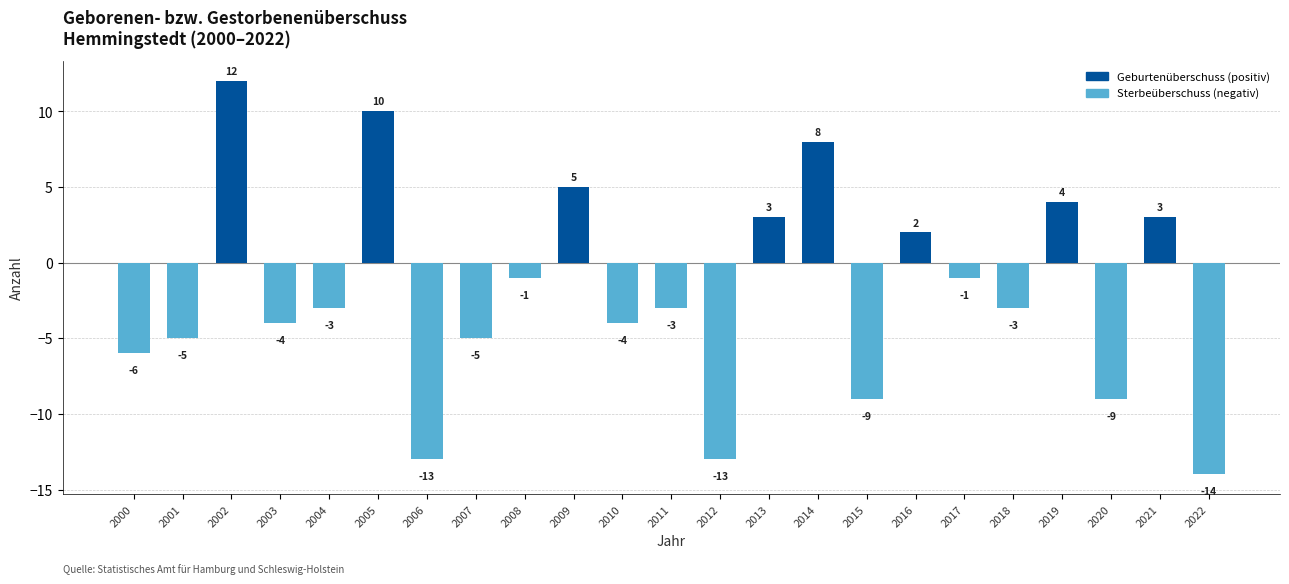

What is the sum of the values at 2007 and 2019?

-1